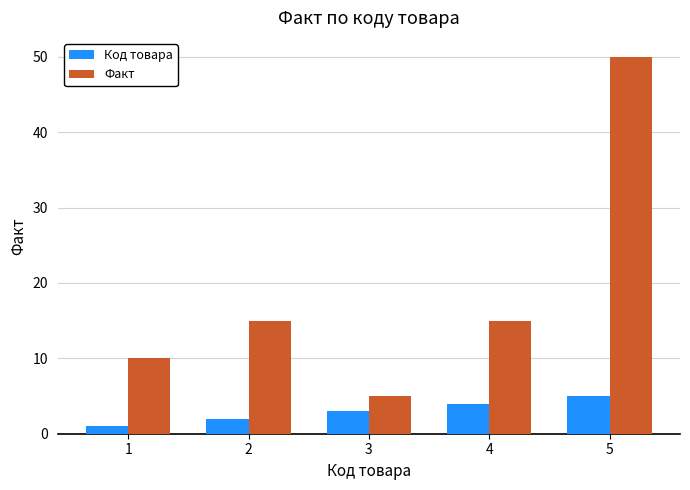

List the series in order of their peak value, highest first.

Факт, Код товара